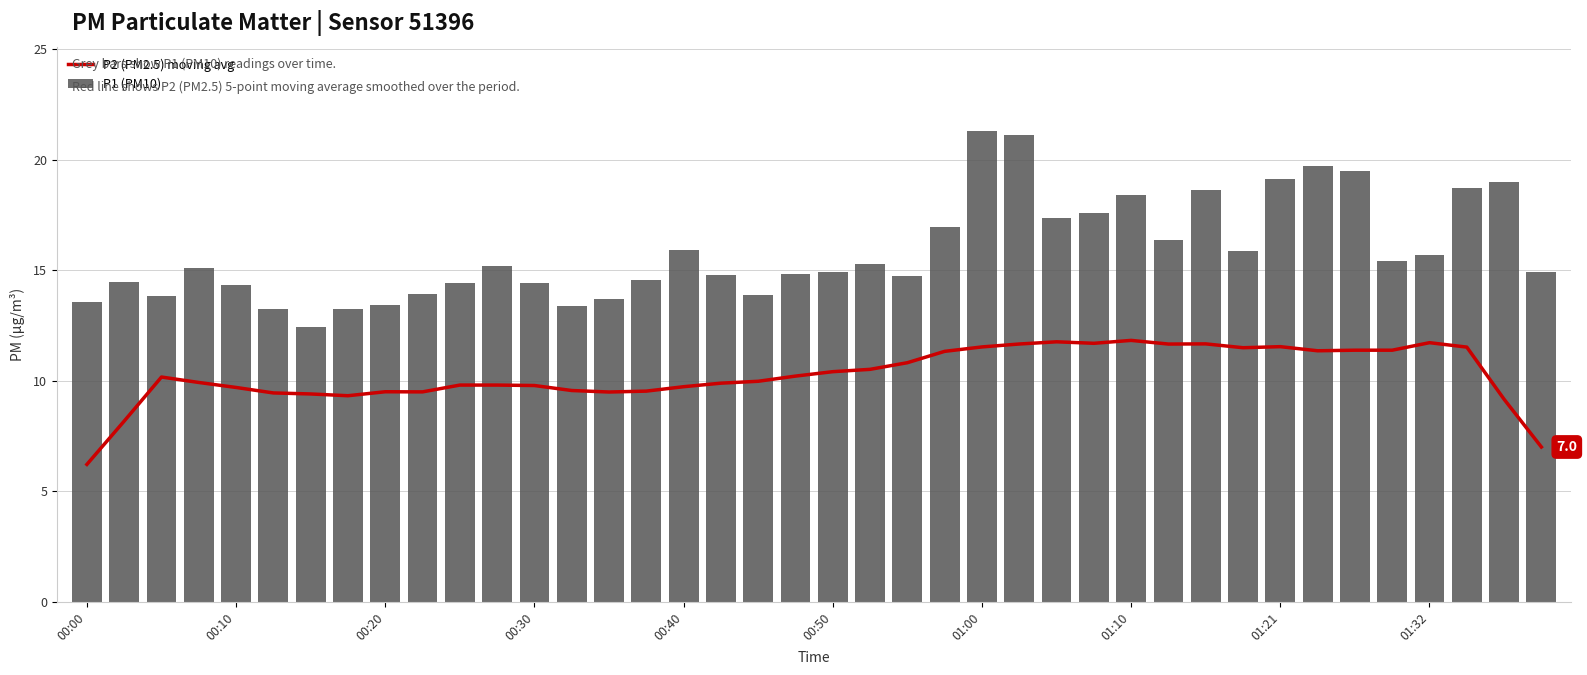

Rank the series by their average value, from highest to lowest.

P1 (PM10), P2 (PM2.5) moving avg